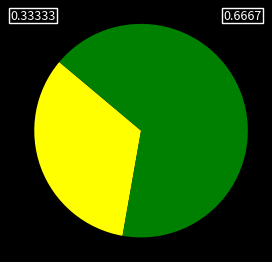

Is there a majority slice in this chart?

Yes